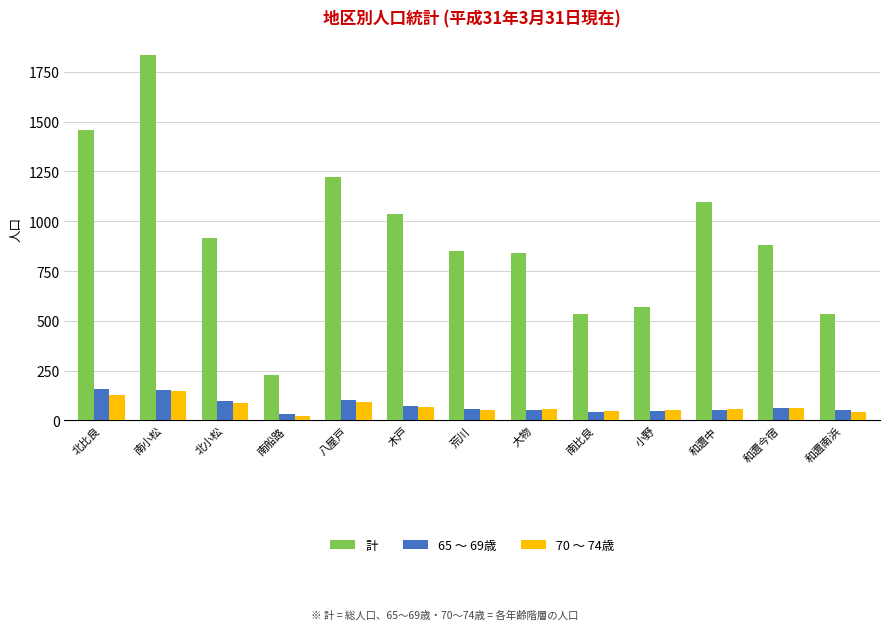

What is the smallest value displayed?

21